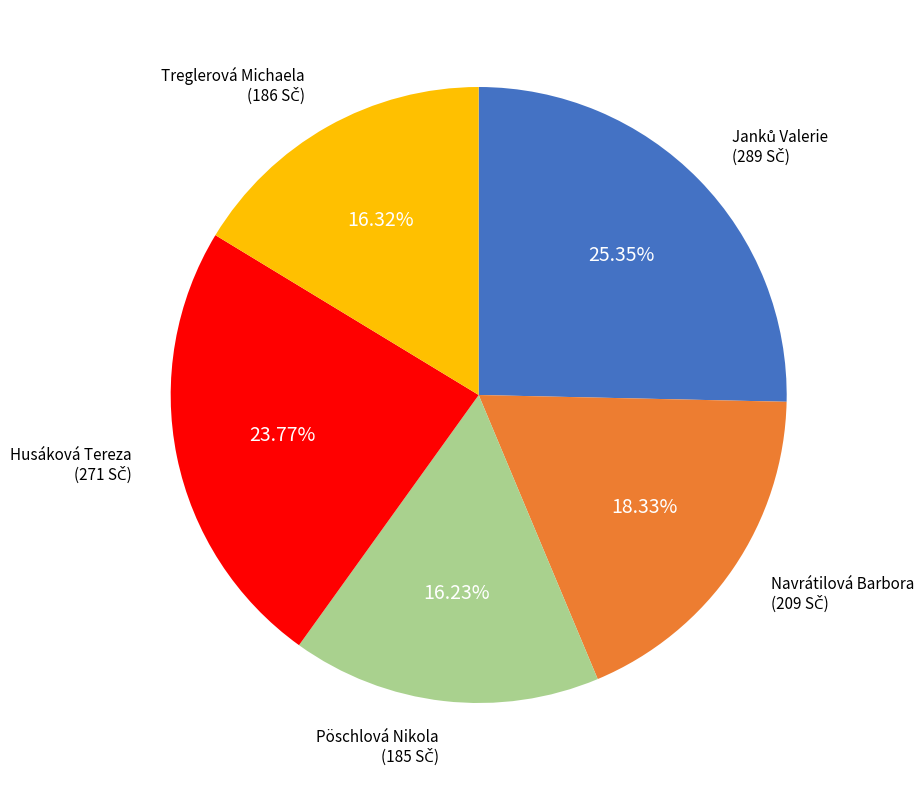

Is it true that Navrátilová Barbora is 4% of the pie?

False